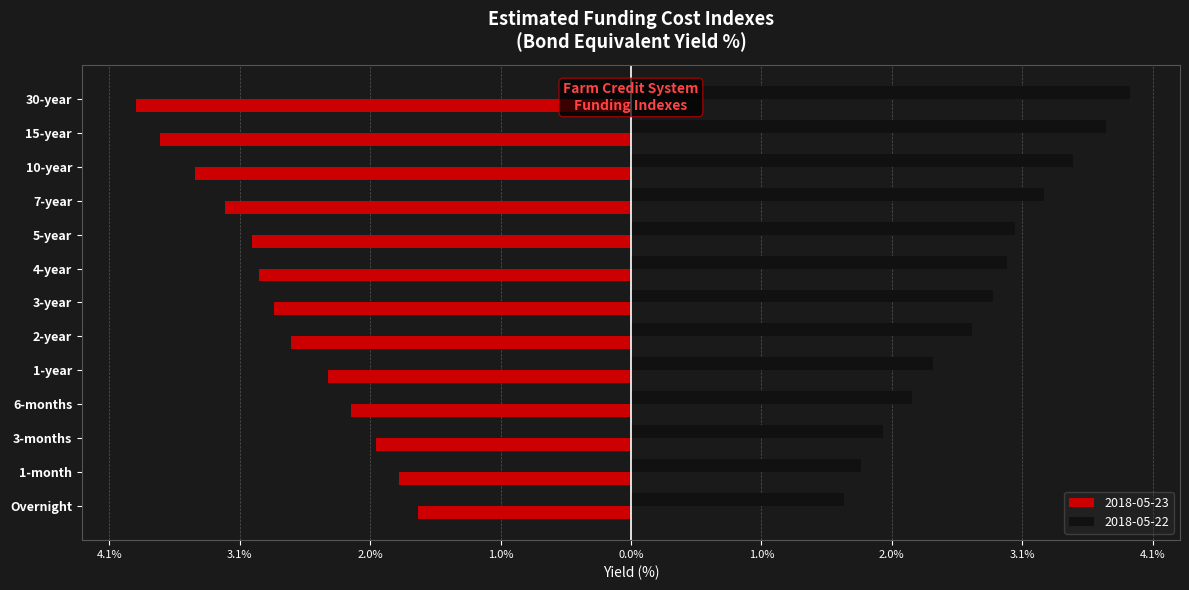

What are all the series names shown in the legend?

2018-05-23, 2018-05-22